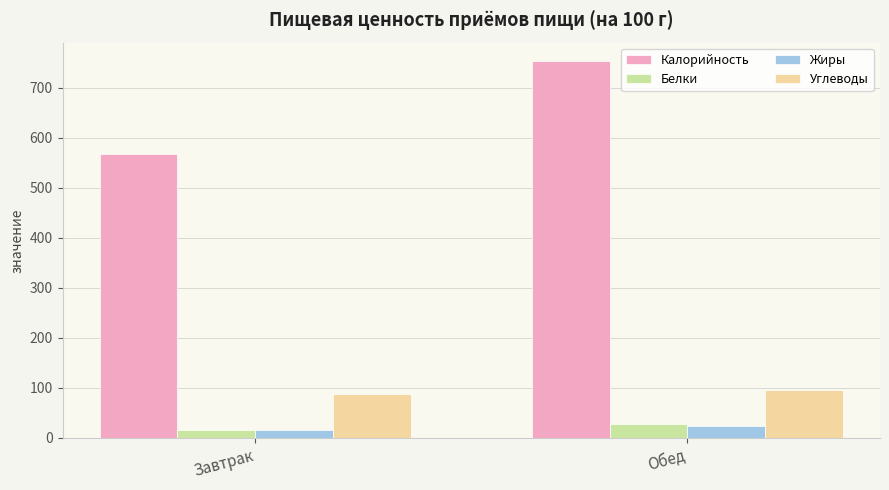

What position from the left is Завтрак?

1